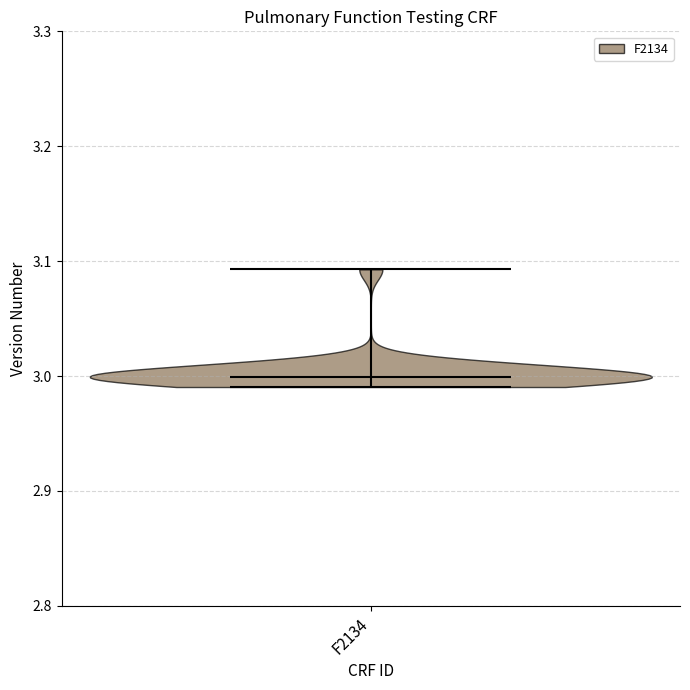

Read this violin plot against the y-axis: where its median line is, and the lowest and highest points the violin reaches. The values are not printed on the chart, so give them approximately, as read against the axis.

median line 3.00, lowest point 2.99, highest point 3.09